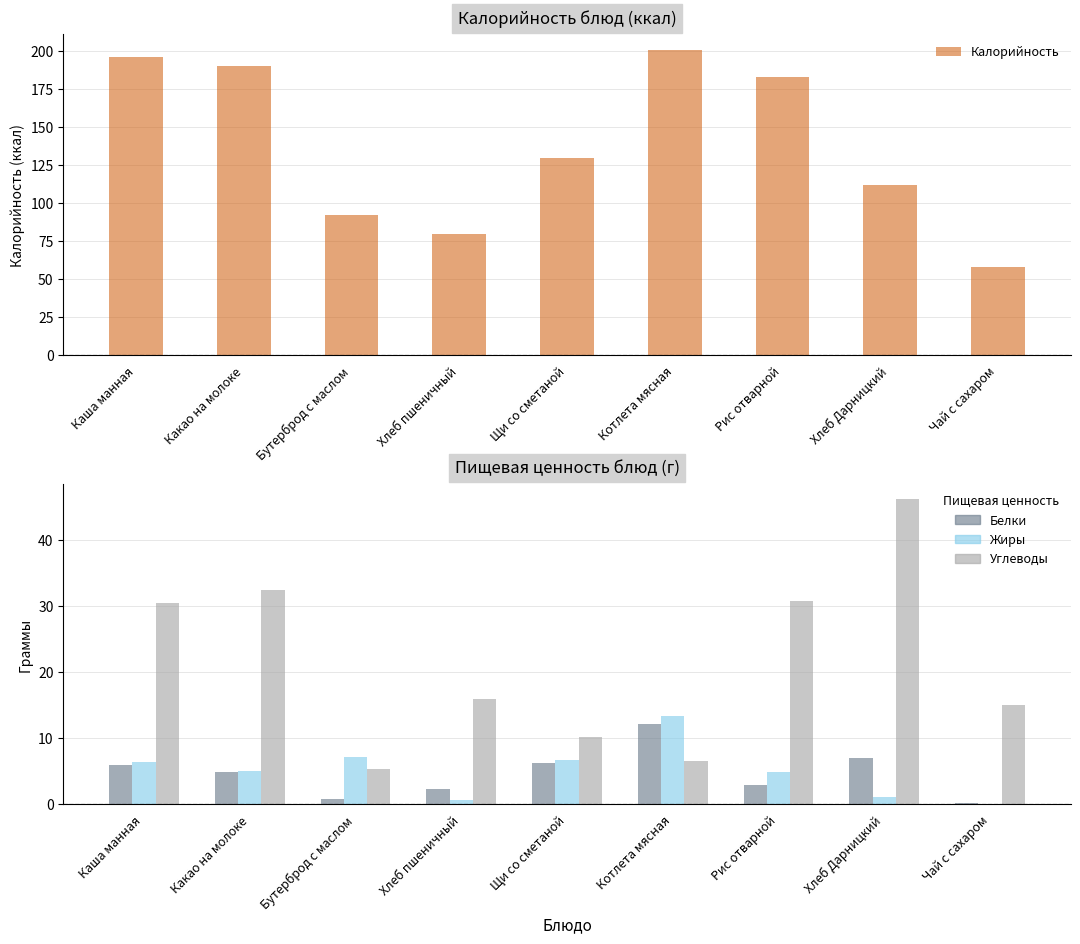

What is the difference between the second highest and minimum values in the Калорийность series?

138.0